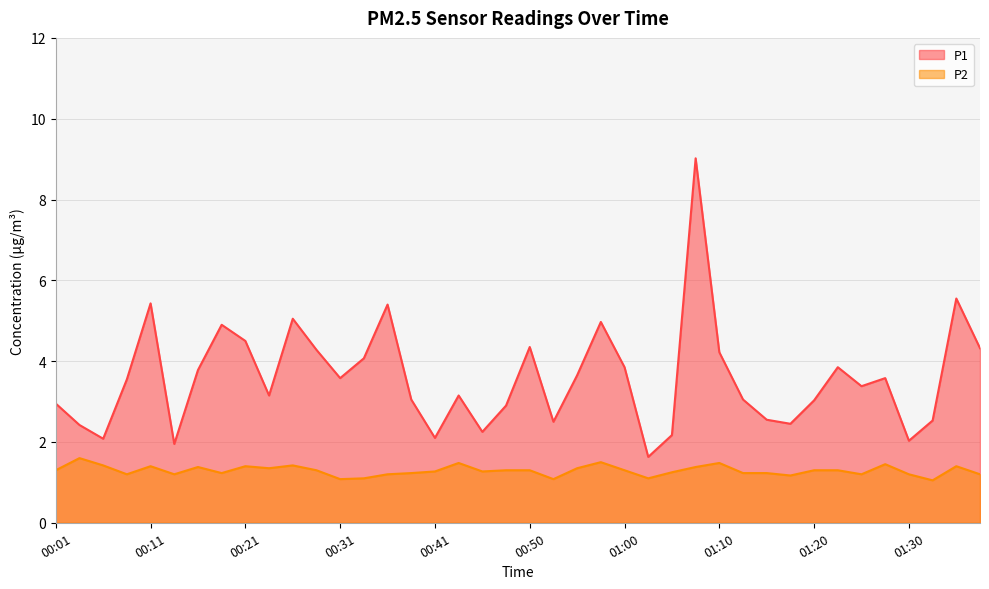

At 00:23, list the series in order from largest to smallest.

P1, P2